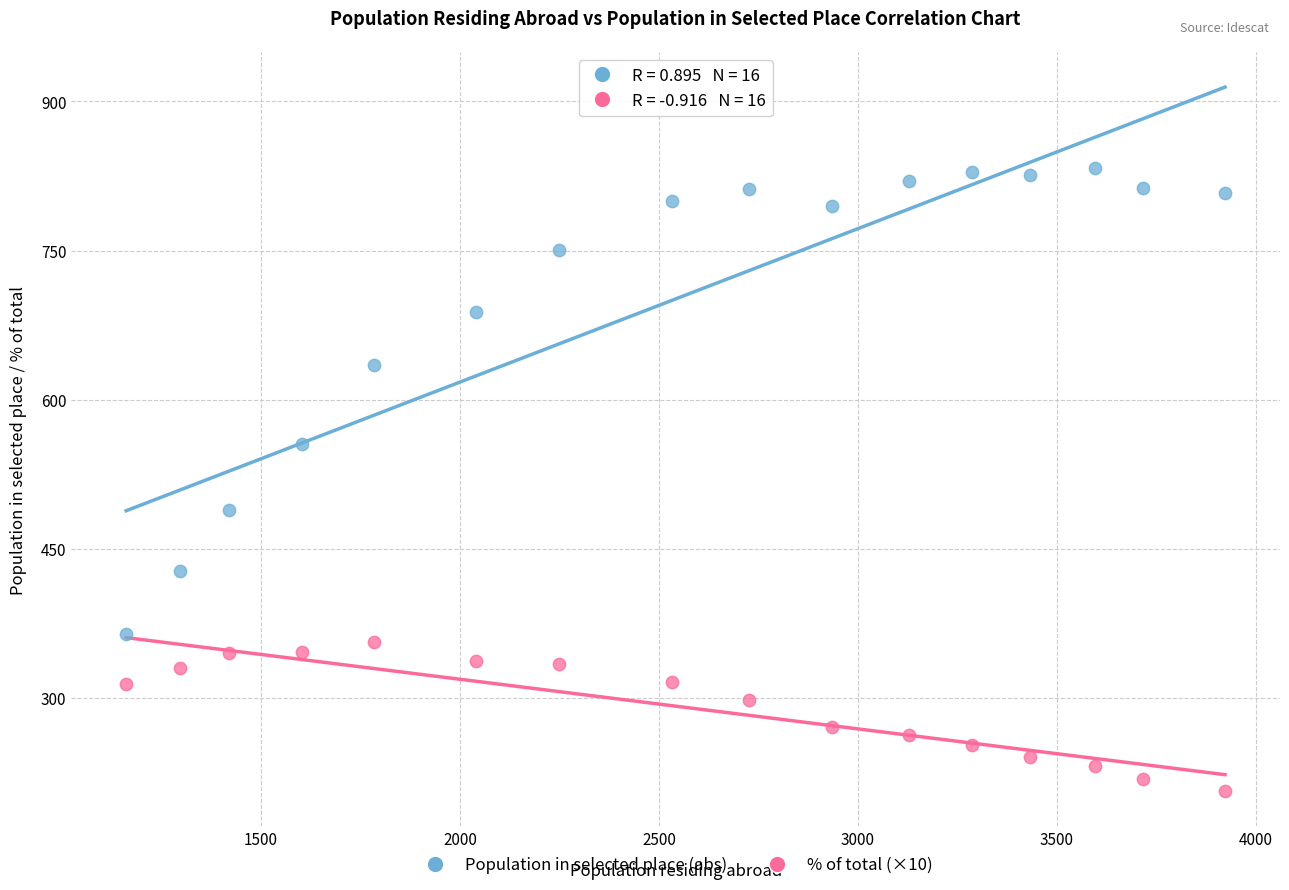

Across all data points, what is the range of X values (max minus min)?

2762.0